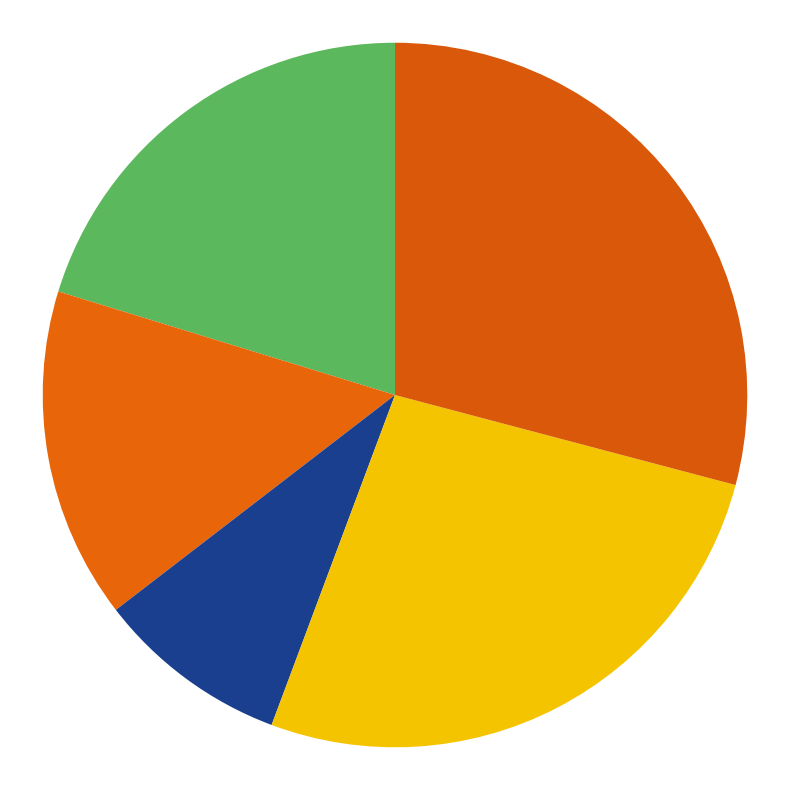

Which category has the biggest portion of the pie?

Riverside Rumble - INWCXS